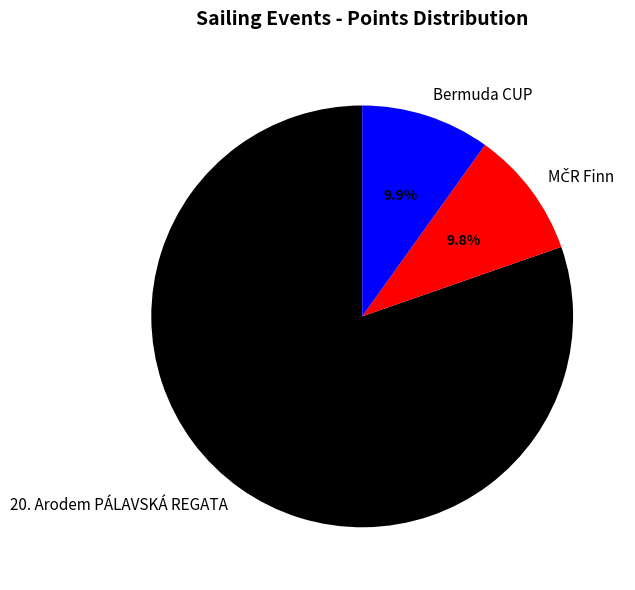

What portion of the pie excludes Bermuda CUP?

90.1%